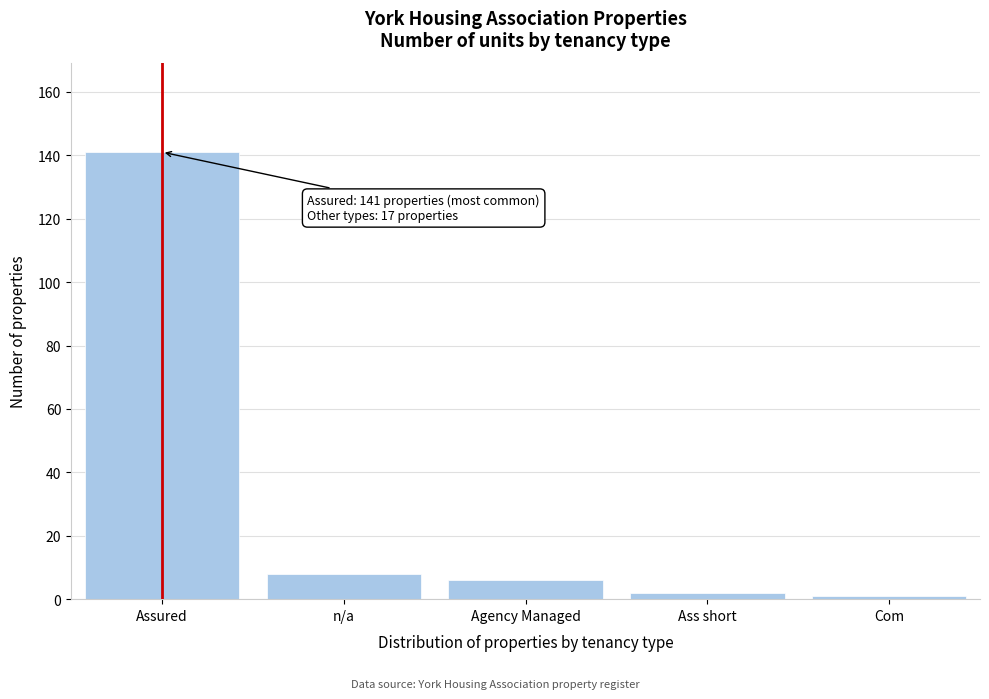

Reading left to right, transcribe all the data shown in this chart.

Assured=141	n/a=8	Agency Managed=6	Ass short=2	Com=1